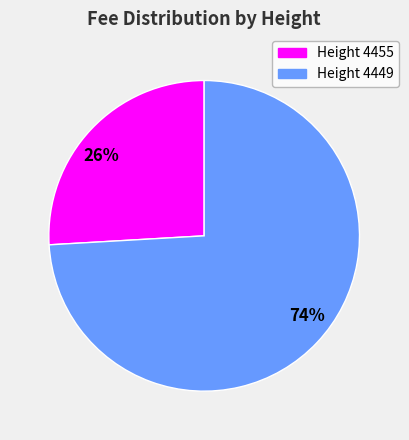

To the nearest percent, what is the average slice percentage?

50%